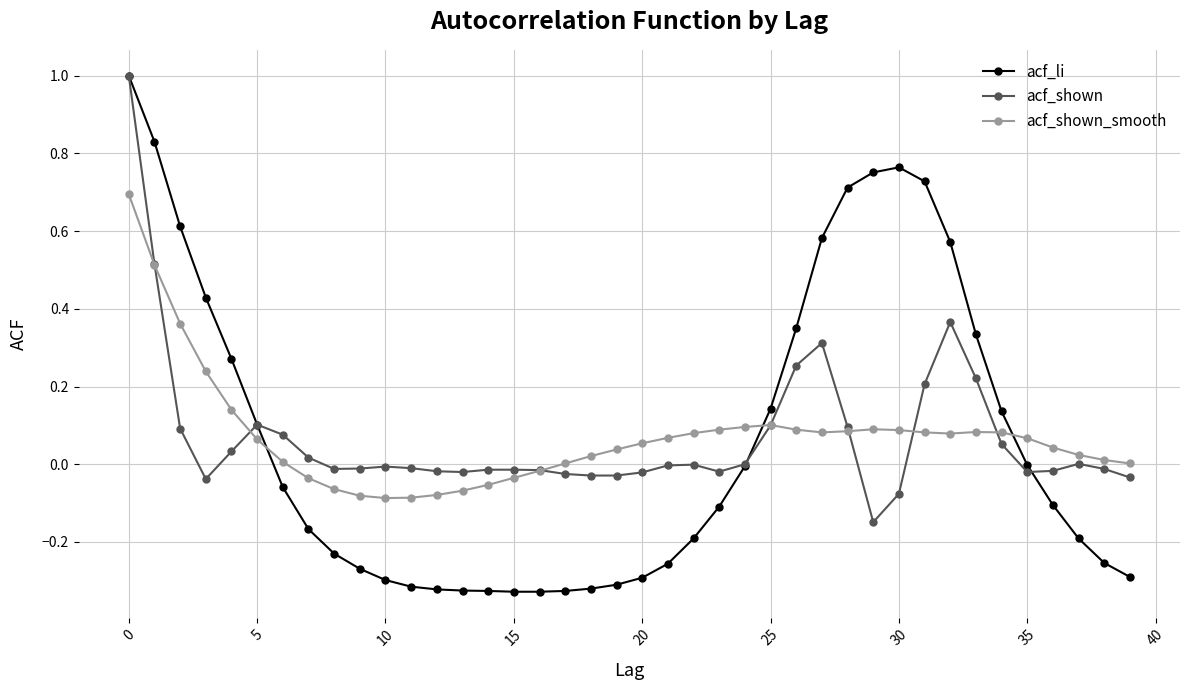

What is the greatest value displayed?

1.0